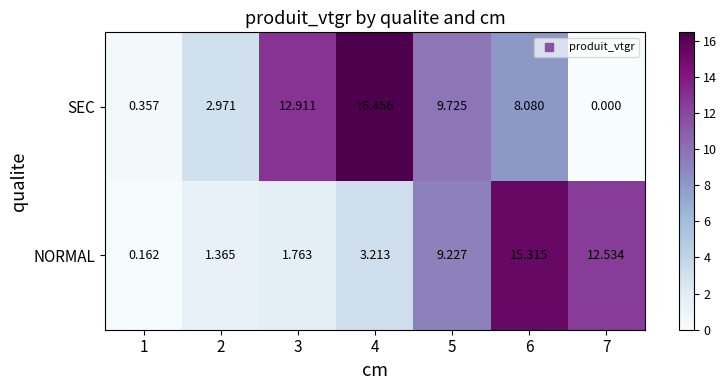

List the series in order of their overall mean, lowest first.

NORMAL, SEC